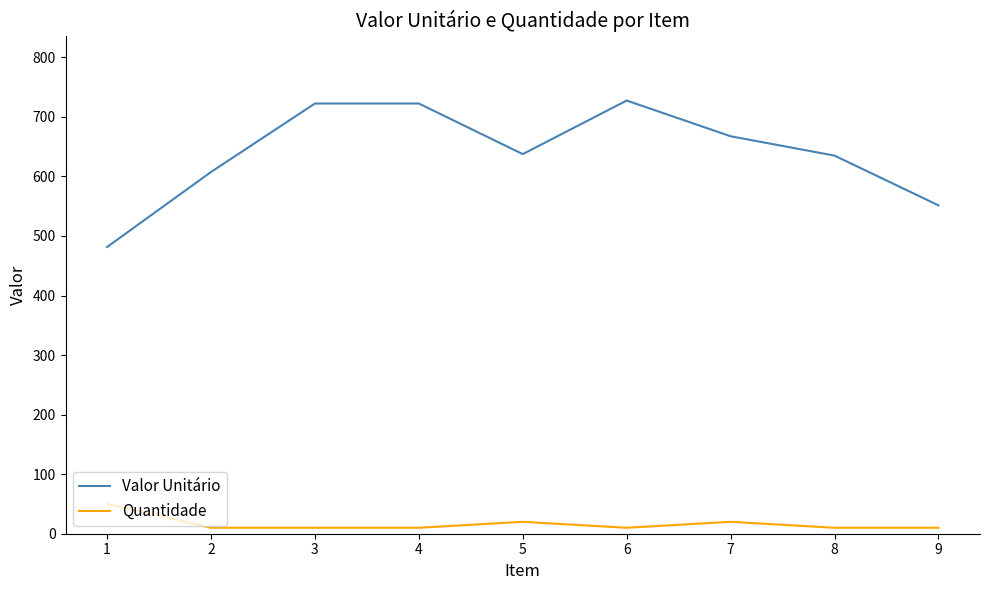

What is the spread (max minus min) of values at 7?

647.5